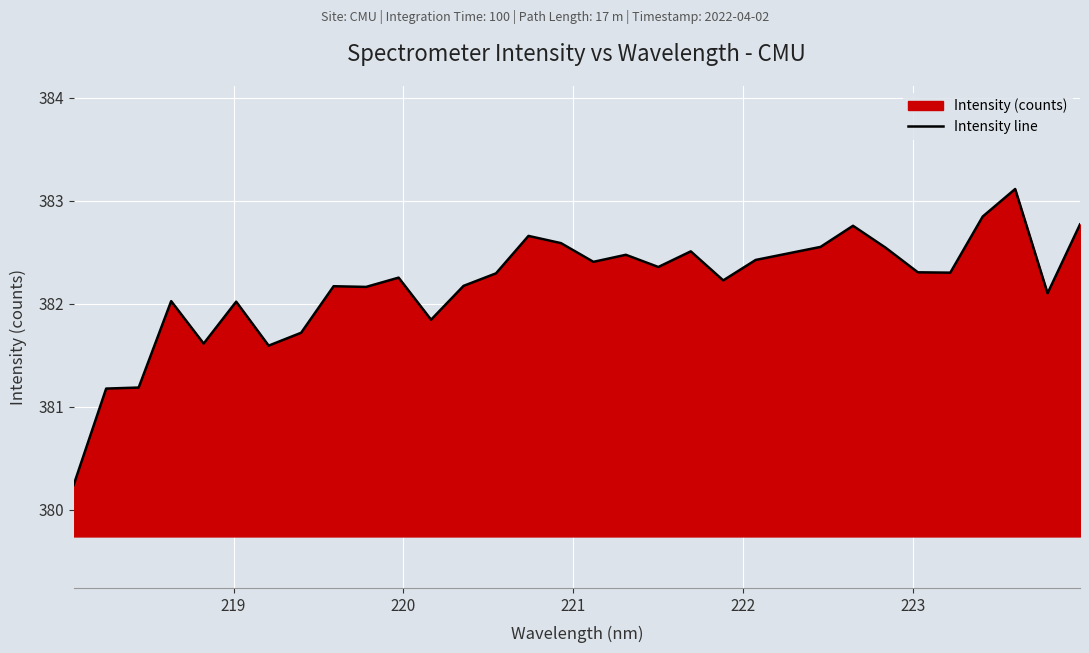

What is the maximum value shown in the chart?

383.1